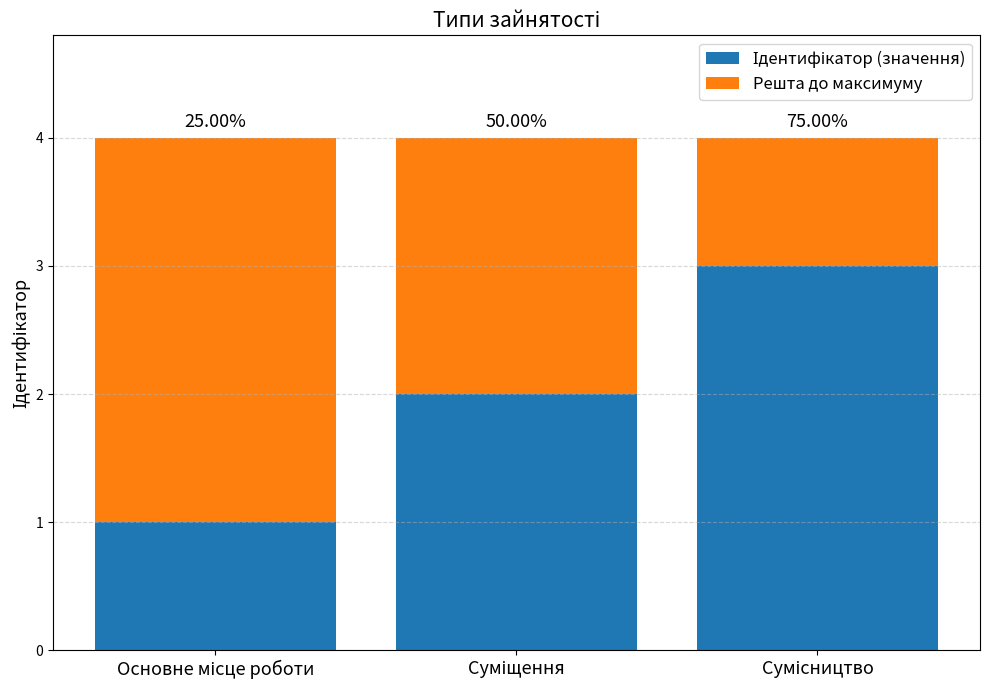

Are the bars horizontal?

No